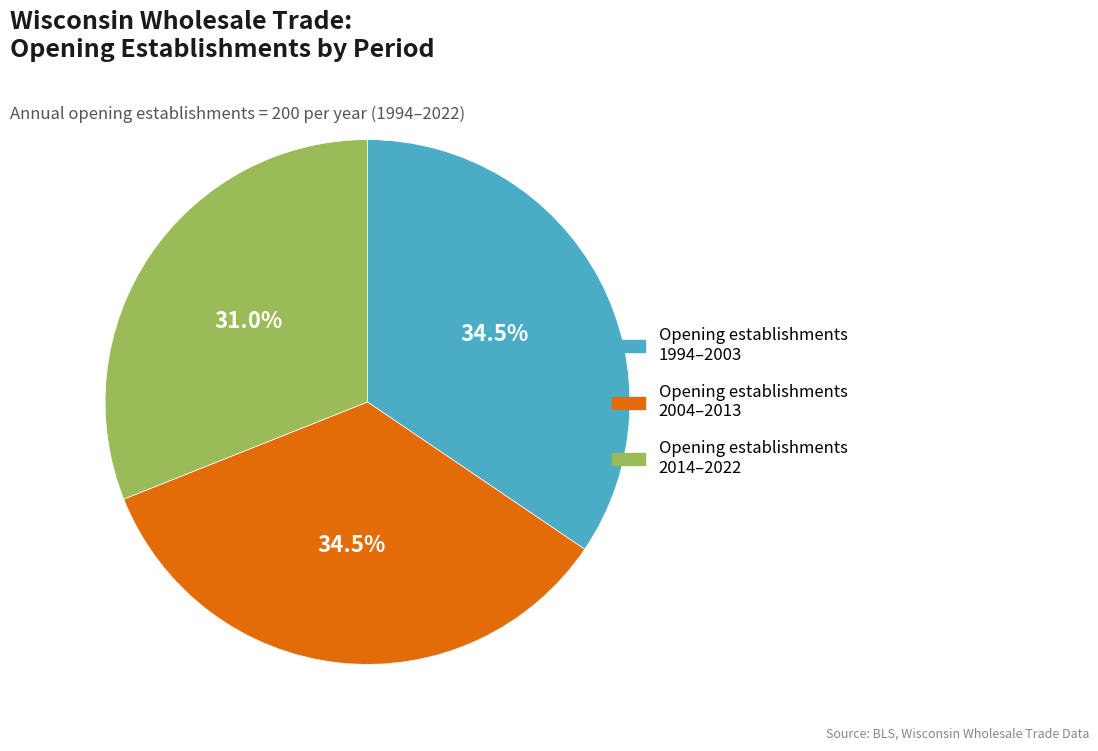

Is there any slice that represents more than half of the pie?

No